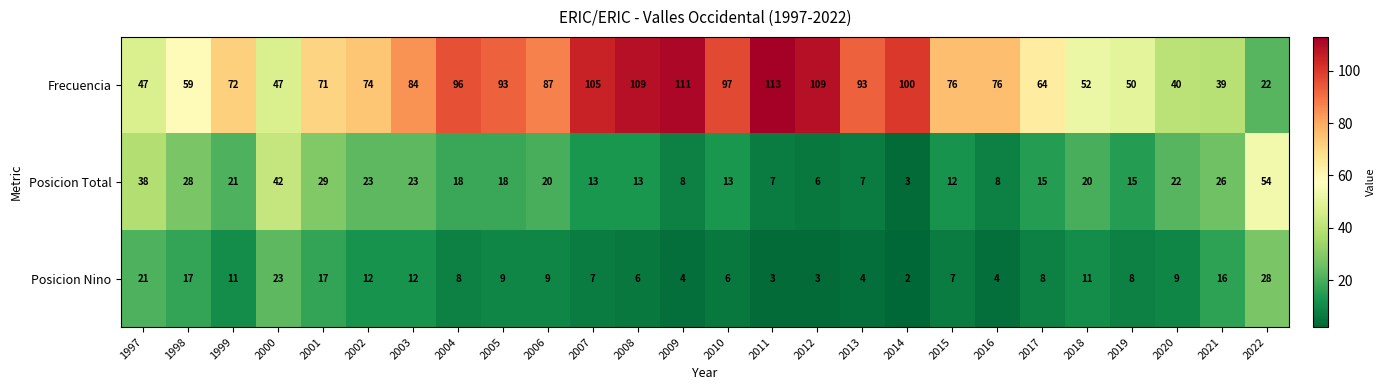

Which series changed the most between 2003 and 2022?

Frecuencia